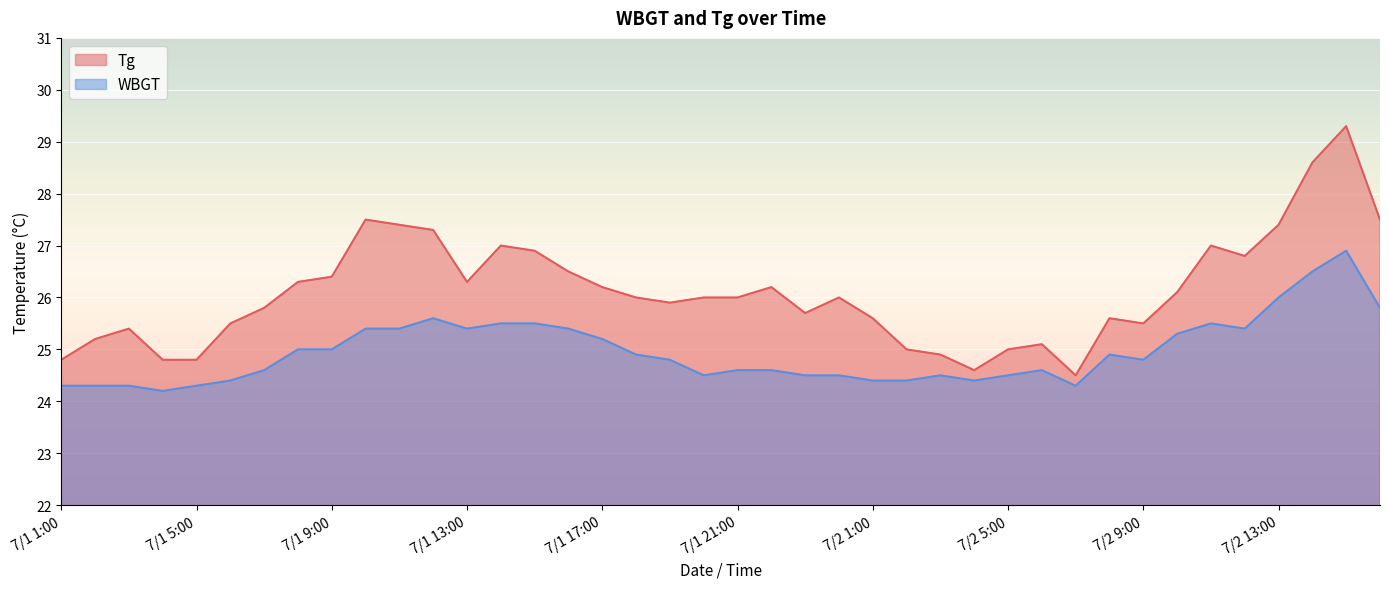

True or false: Tg and WBGT intersect in this chart.

False